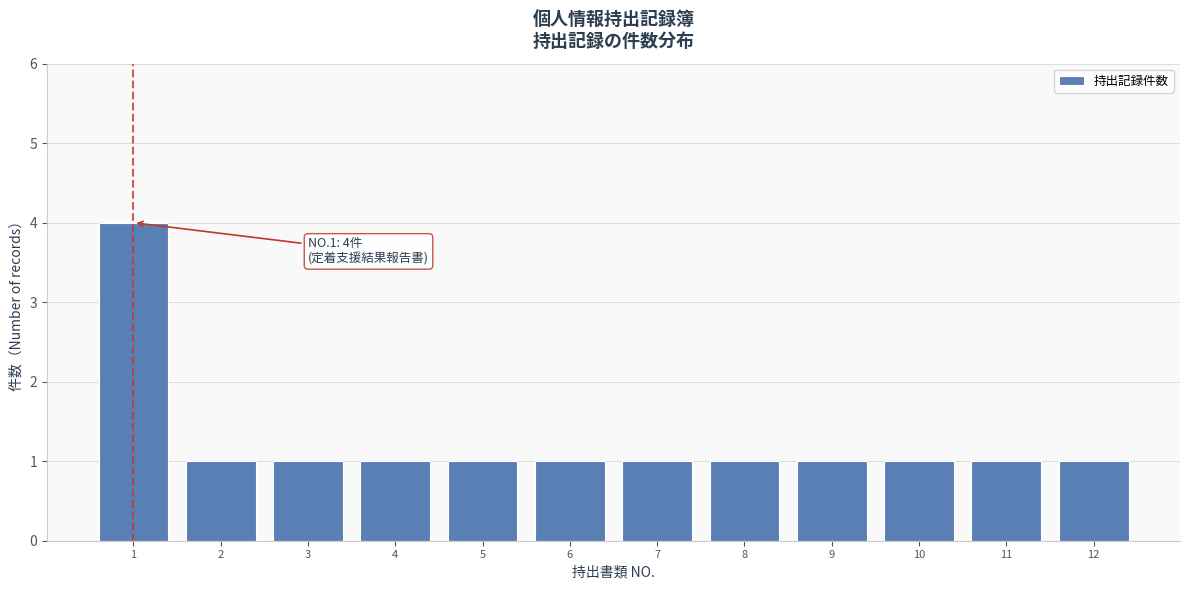

Reading left to right, what are all the values shown in this chart?

4	1	1	1	1	1	1	1	1	1	1	1